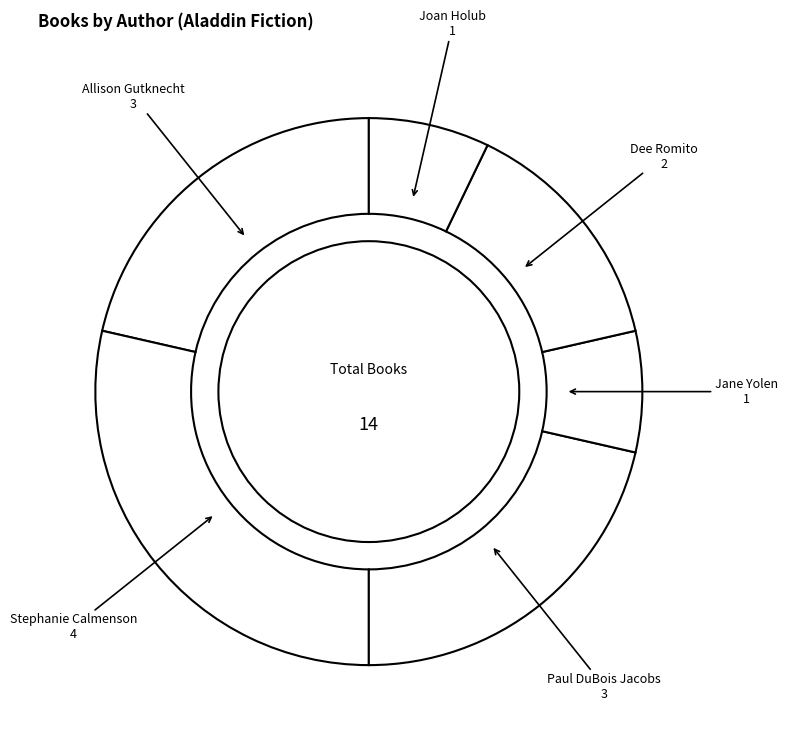

Rank the categories by value from lowest to highest.

Jane Yolen, Joan Holub & Suzanne Williams, Dee Romito, Allison Gutknecht, Paul DuBois Jacobs & Jennifer Swender, Stephanie Calmenson